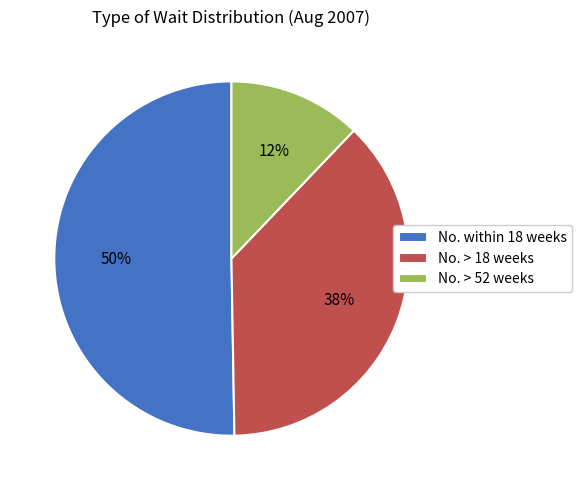

To the nearest percent, what is the average slice percentage?

33%